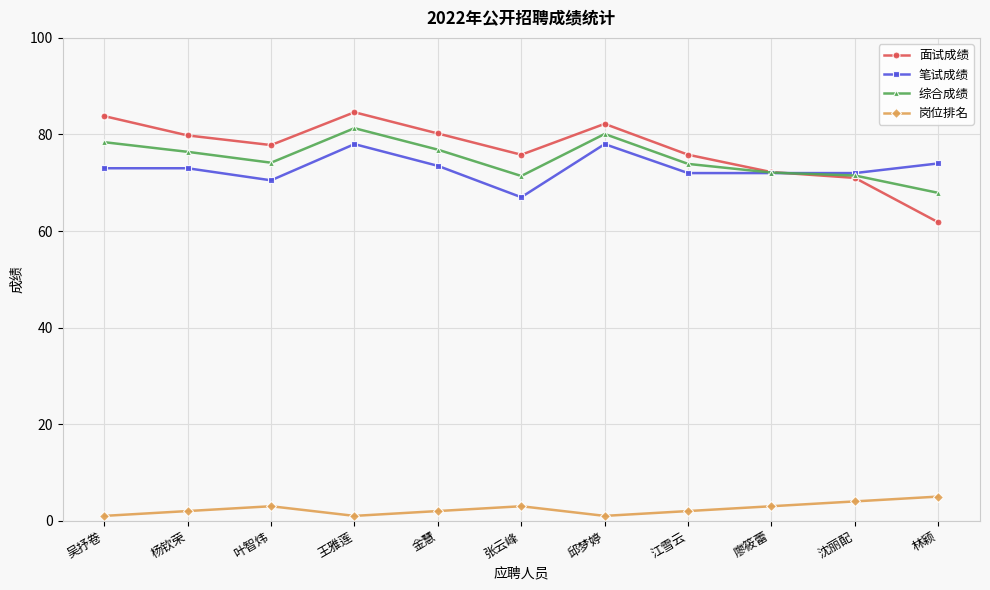

How many interior local valleys does the 面试成绩 series have?

2